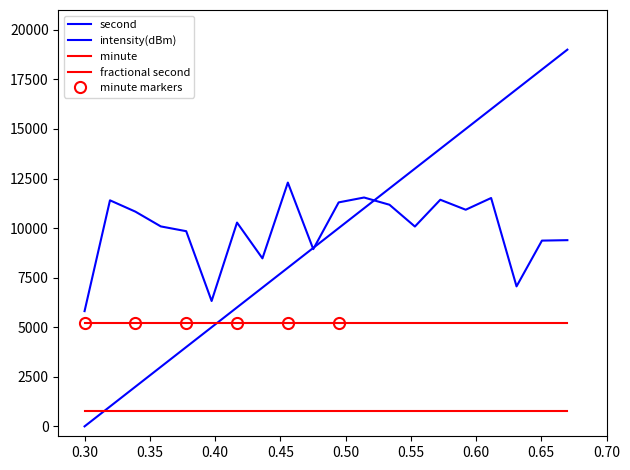

What is the average value of the second series?

9500.0